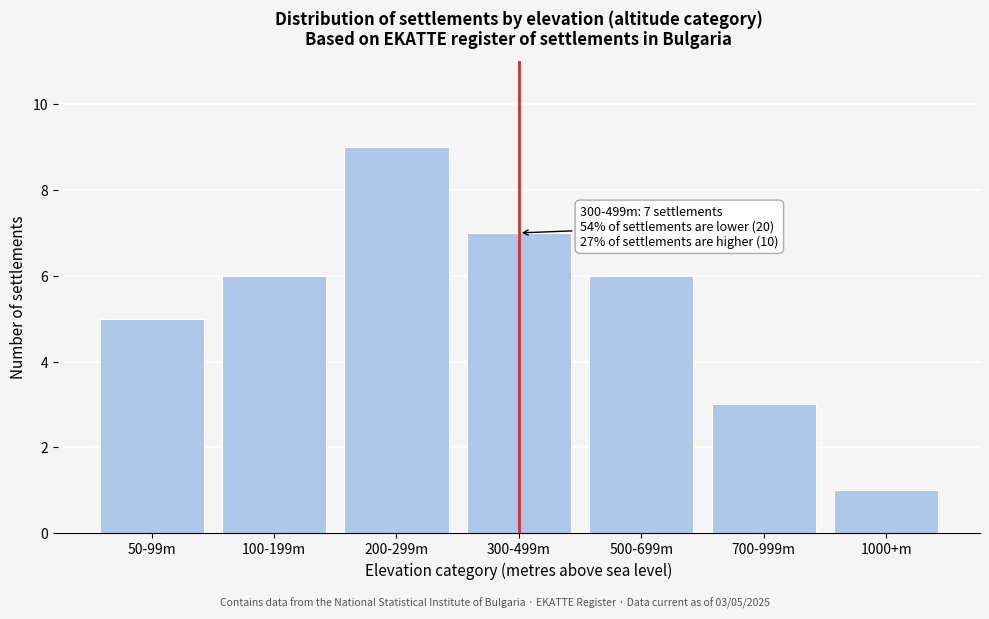

Reading right to left, list all the values displayed in this chart.

1	3	6	7	9	6	5